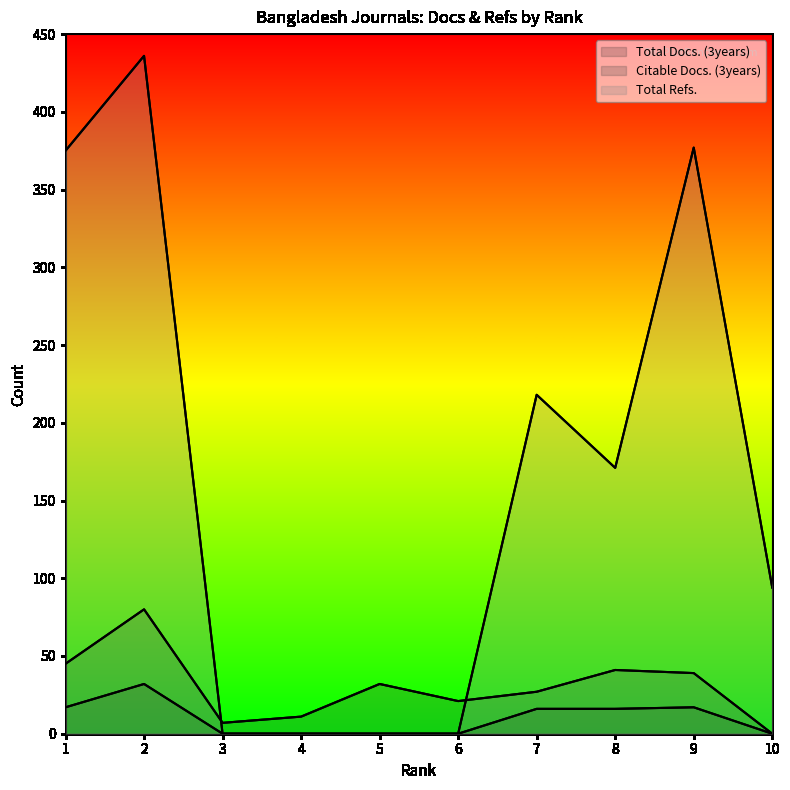

At which label does Citable Docs. (3years) first exceed 32?

1